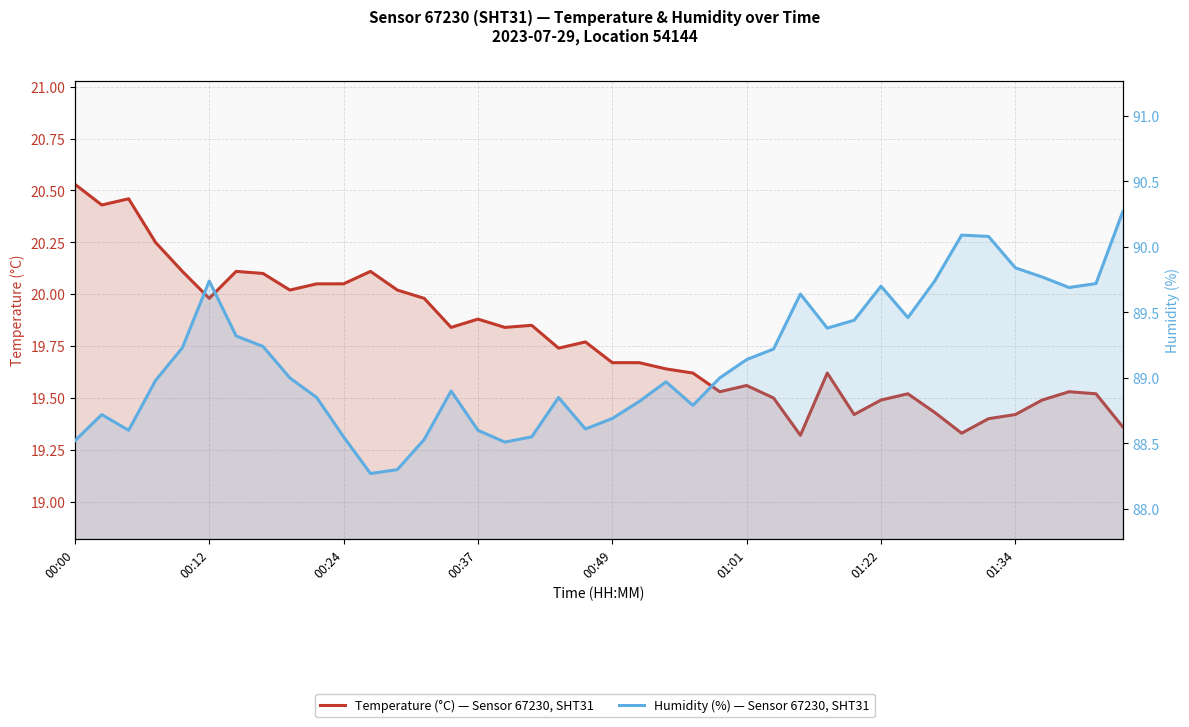

What is the difference between the second highest and minimum values in the temperature series?

1.1